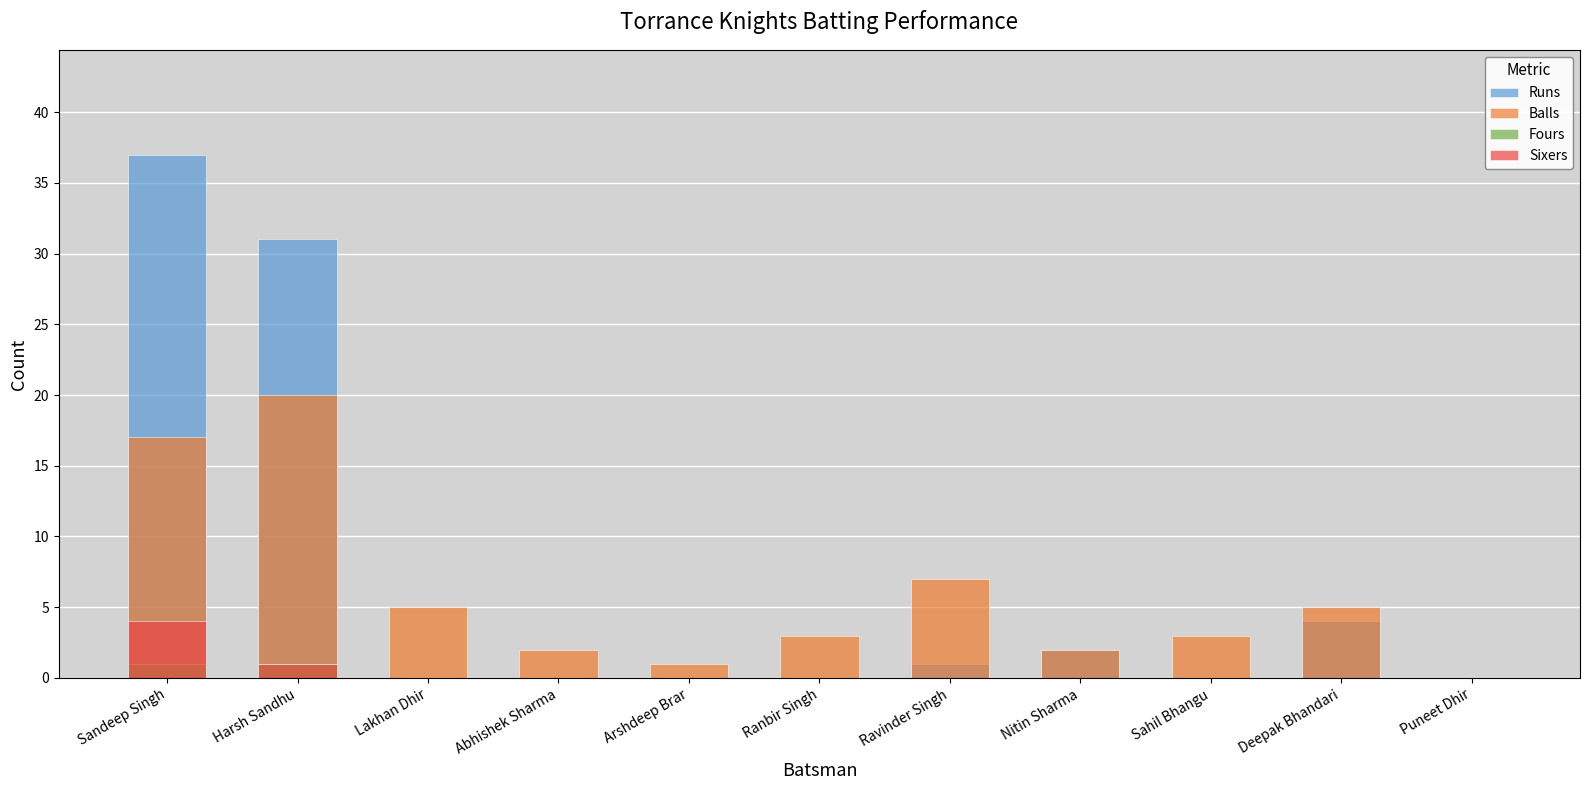

Which has a higher value, Sahil Bhangu or Arshdeep Brar?

Sahil Bhangu